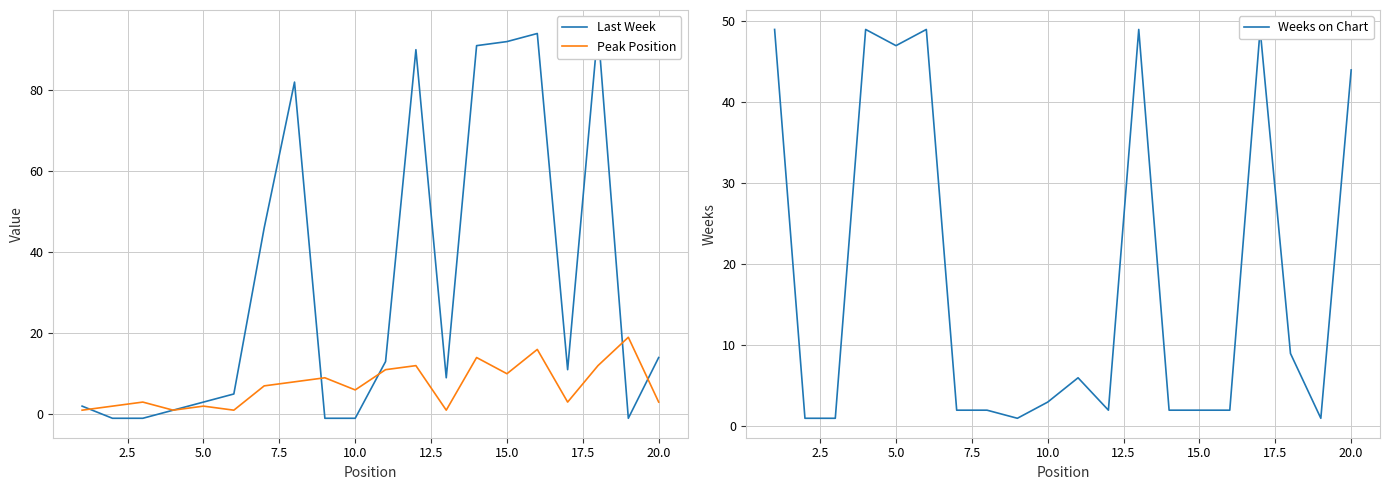

Is it true that Peak Position equals 1 at 10.0?

False